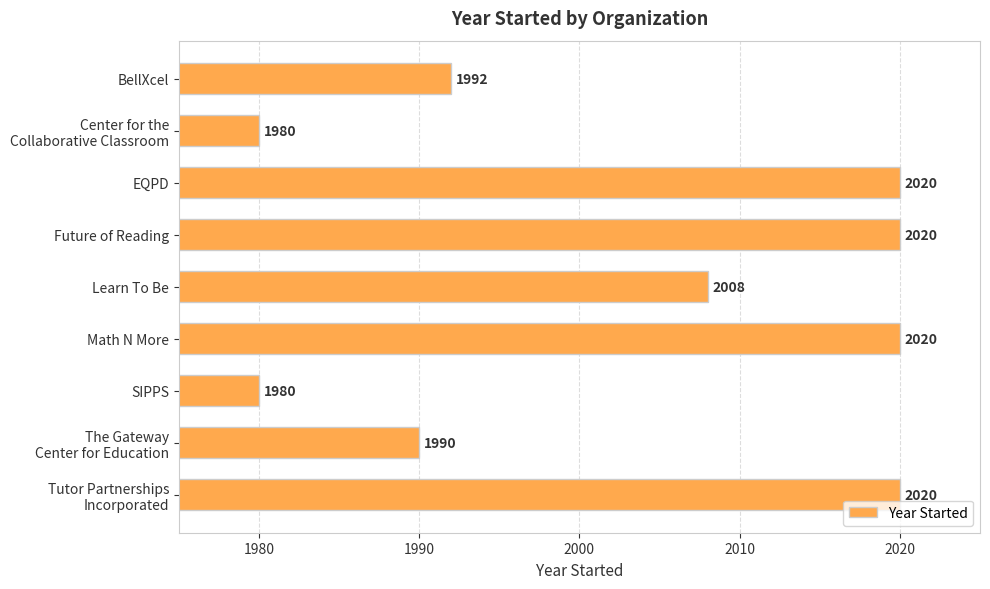

Reading bottom to top, what are all the values shown in this chart?

2020	1990	1980	2020	2008	2020	2020	1980	1992